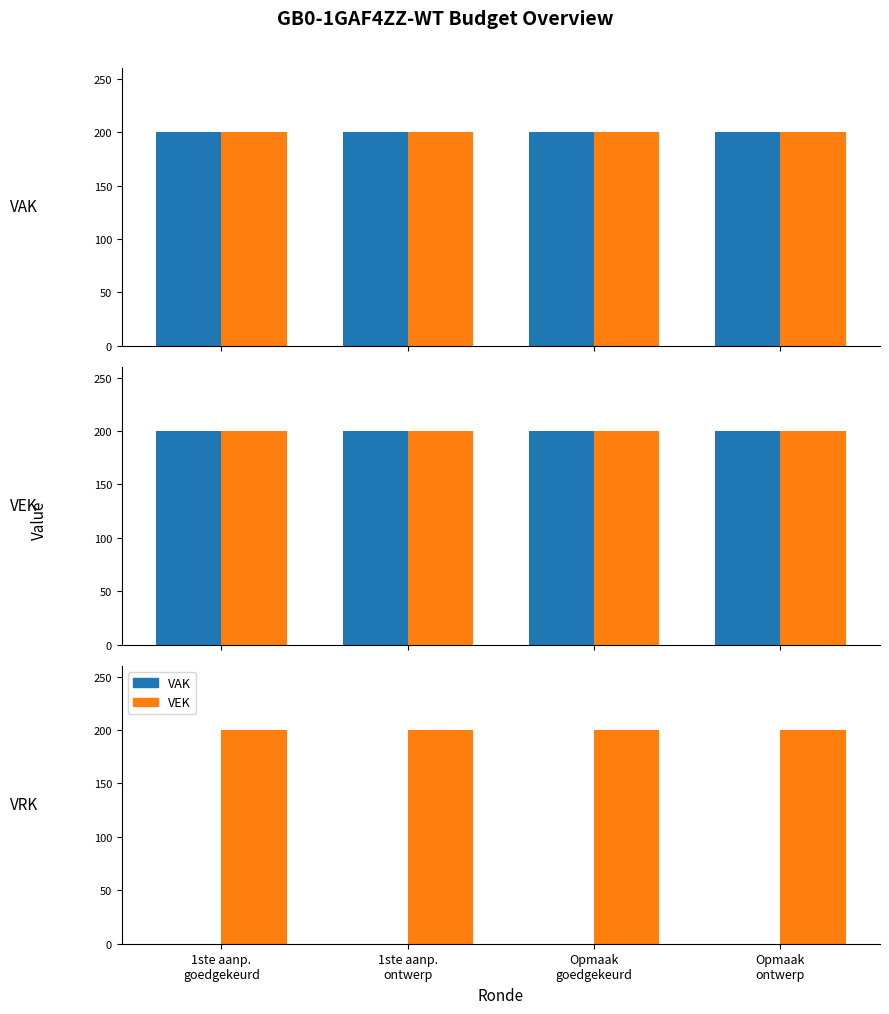

Does the chart contain any negative values?

No